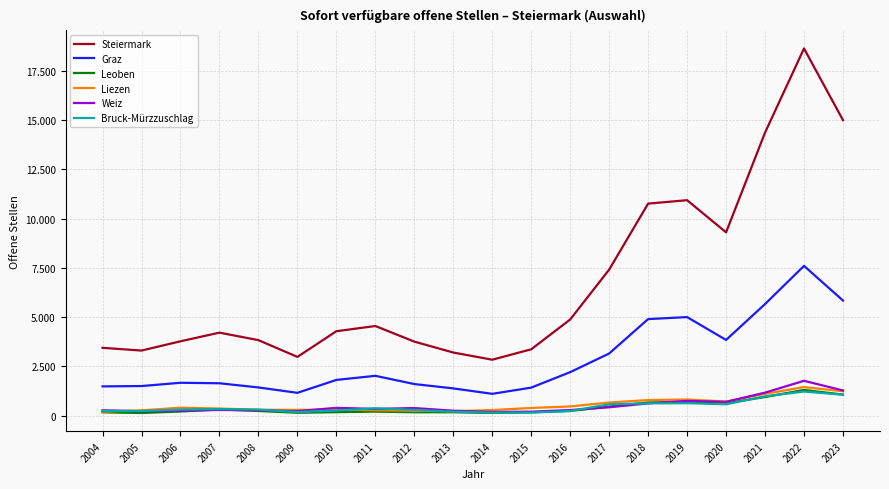

True or false: Graz and Steiermark cross at least once.

False